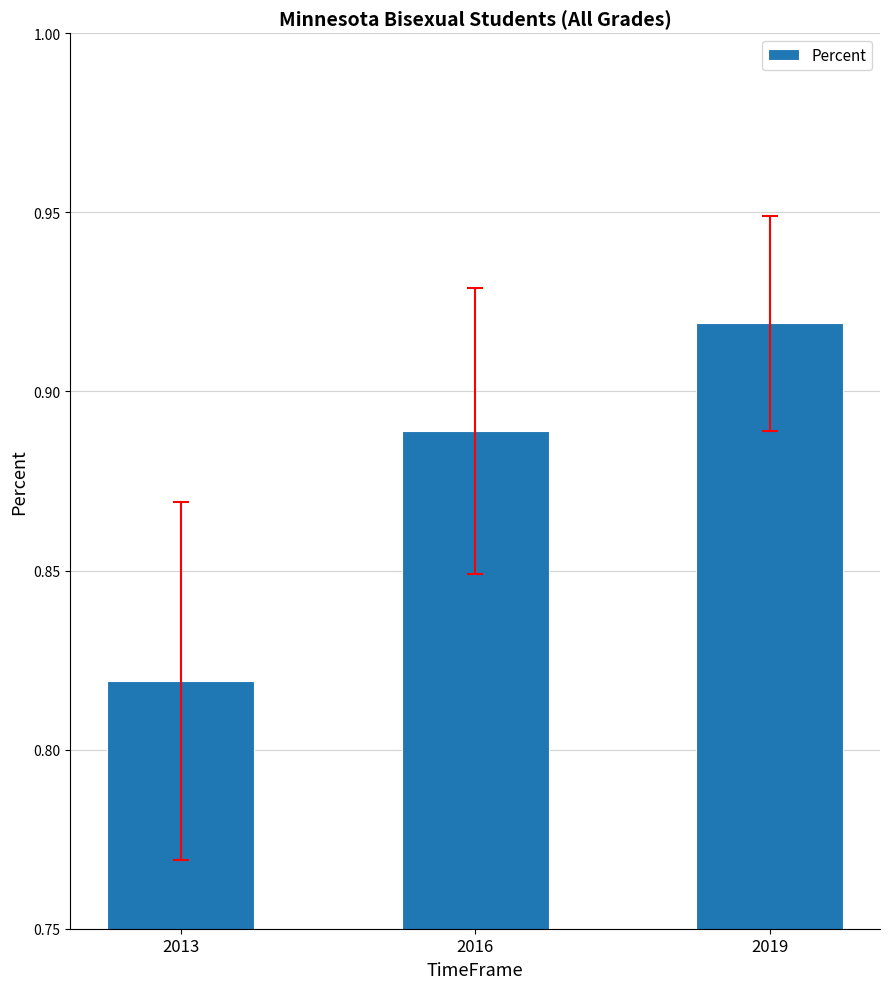

What is the sum of the values at 2019 and 2016?

1.8